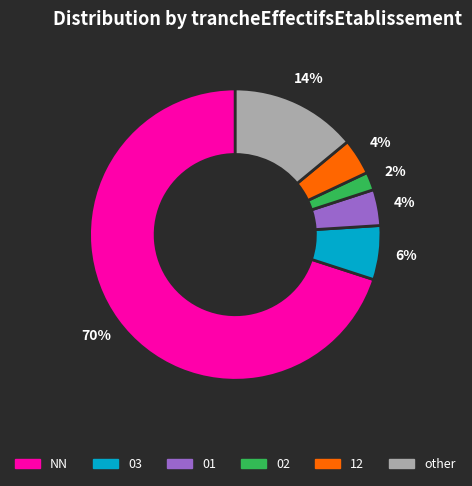

Which slice is the largest?

NN